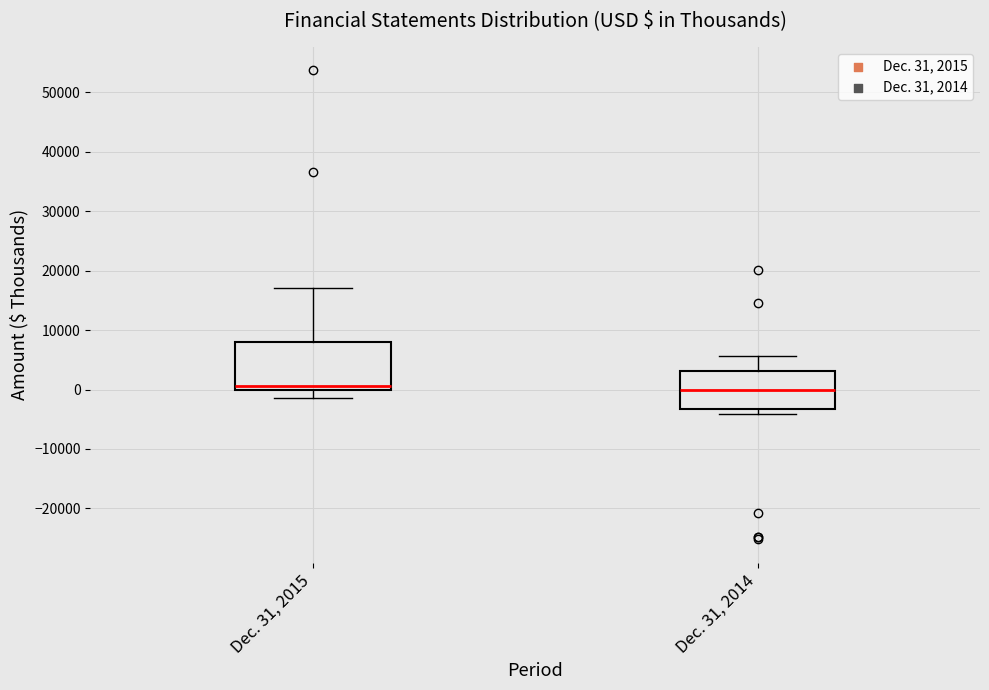

Reading left to right, transcribe this box plot: for each box, give where its median line is, the range the box spans, and where its two whiskers end, as read against the y-axis. The values are not printed on the chart, so give them approximately, as read against the axis.

Dec. 31, 2015: median 1000, box 0 to 8000, whiskers -1000 to 17000
Dec. 31, 2014: median 0, box -3000 to 3000, whiskers -4000 to 6000